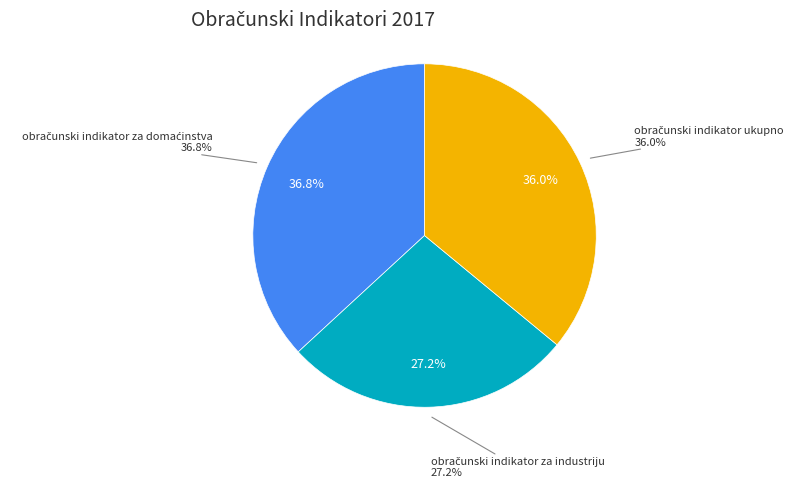

To the nearest percent, what percentage of the pie is obračunski indikator za domaćinstva?

37%